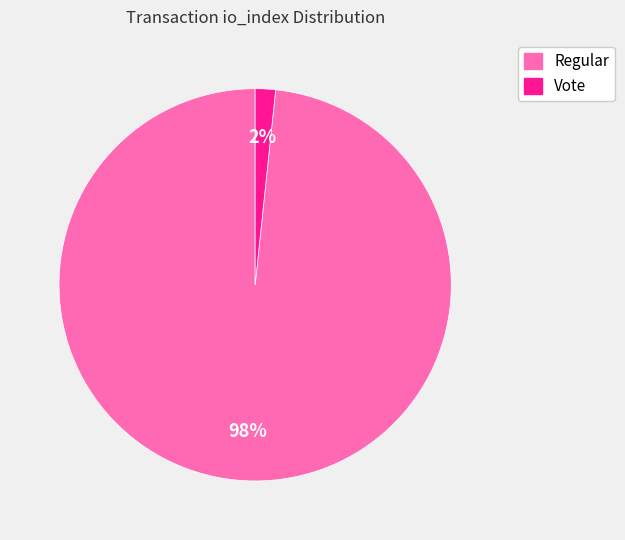

Is it true that Regular is 98% of the pie?

True